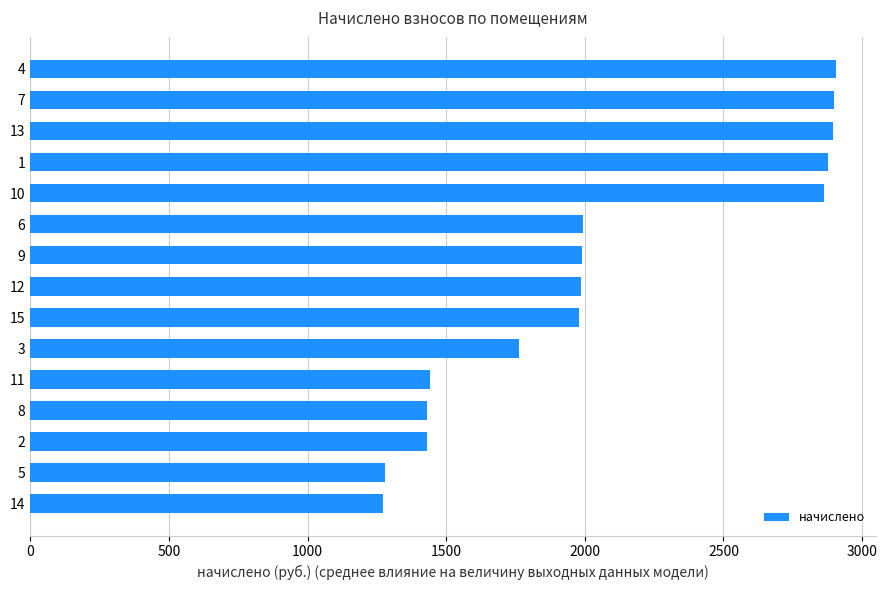

The value at 13 is 3870.2. True or false?

False